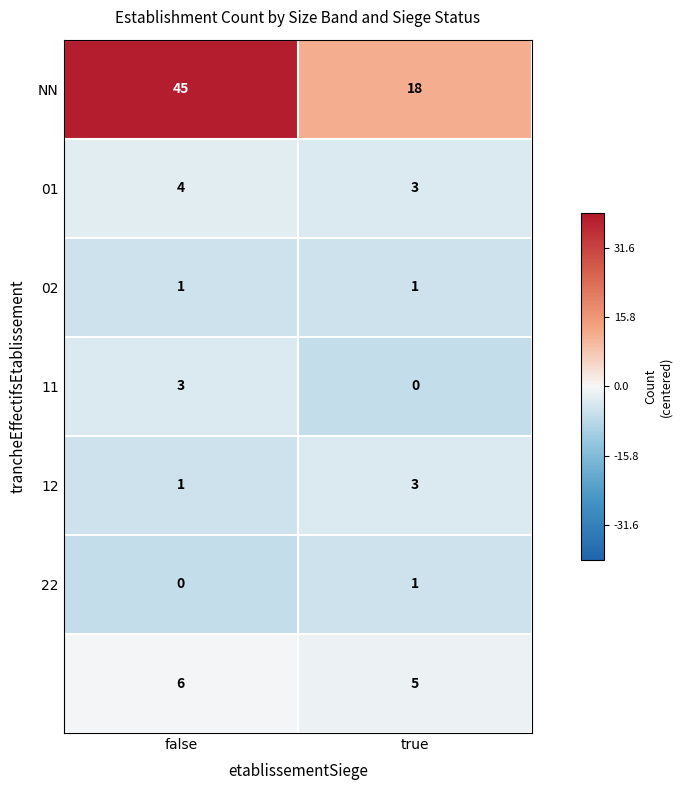

At which category is the sum across all series the highest?

false